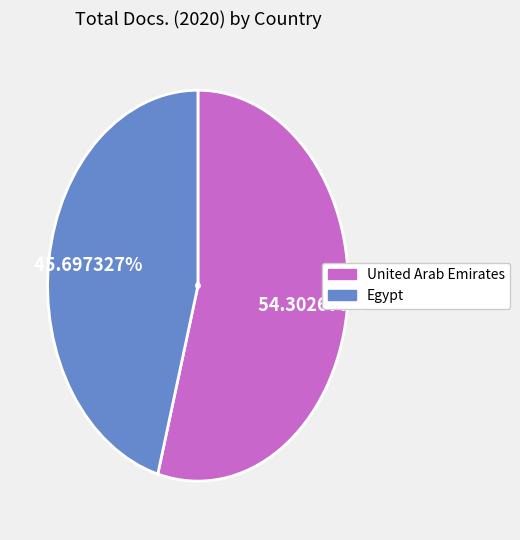

Does any single category account for the majority?

Yes